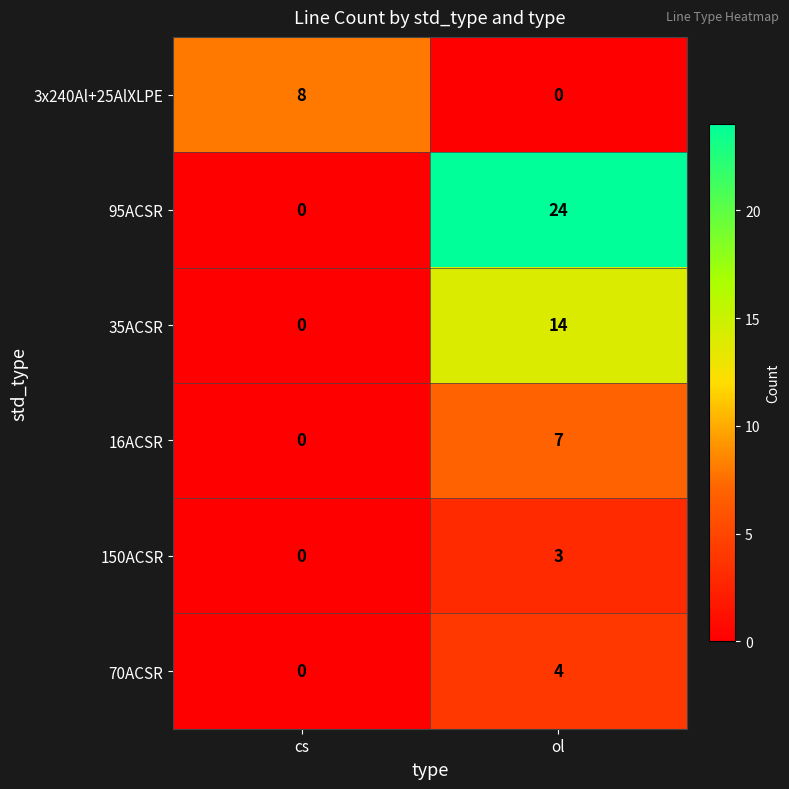

True or false: 3x240Al+25AlXLPE has a value of 0 at ol.

True